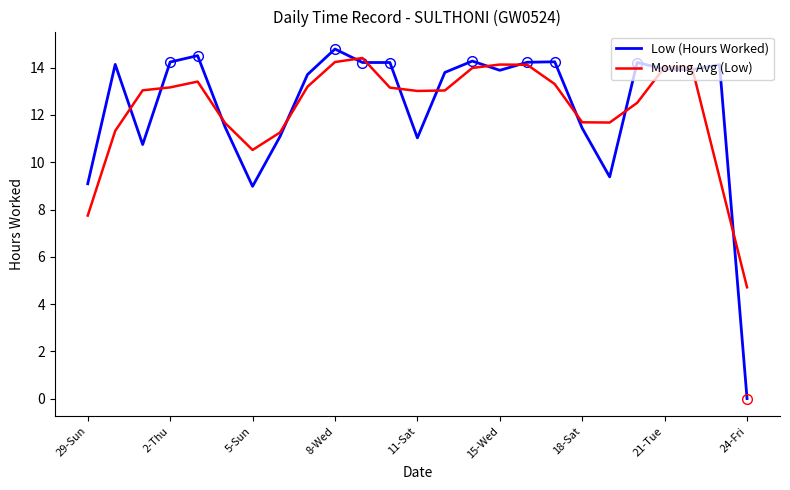

What is the difference between the Moving Avg (Low) values at 21-Tue and 11-Sat?

1.0